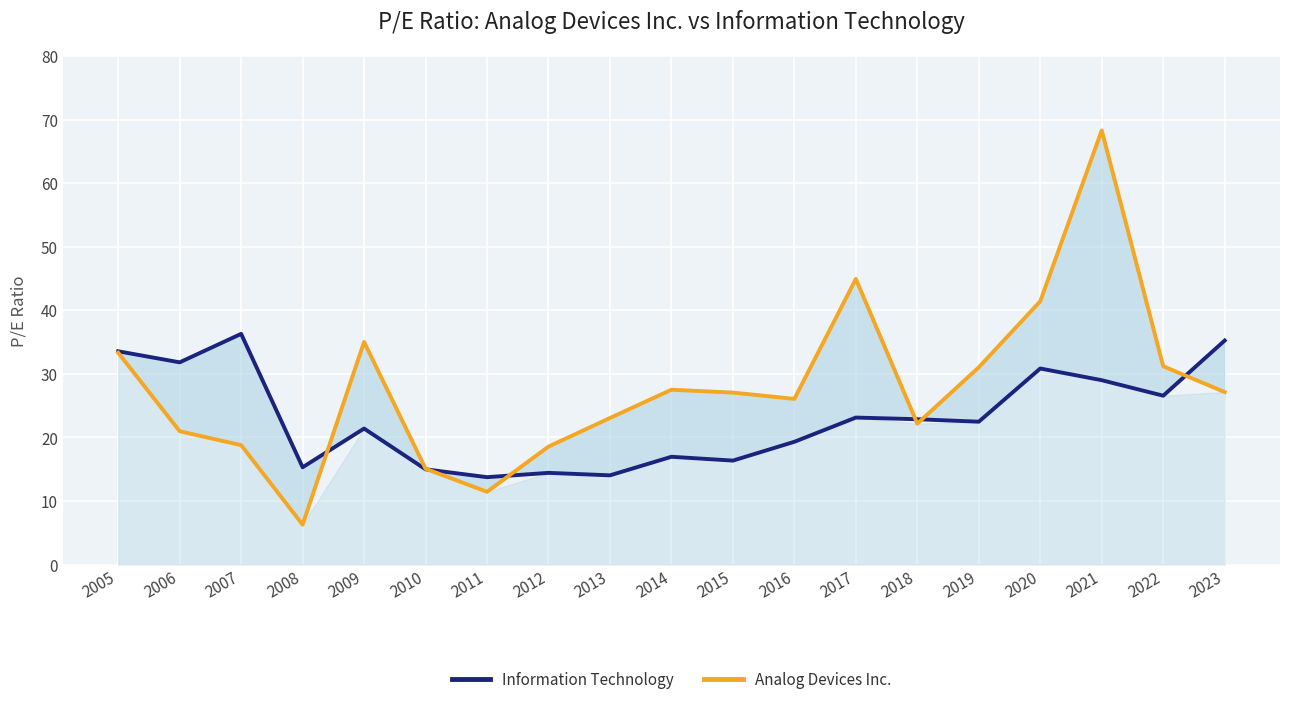

After their last crossing, which series has the higher values: Analog Devices Inc. or Information Technology?

Information Technology